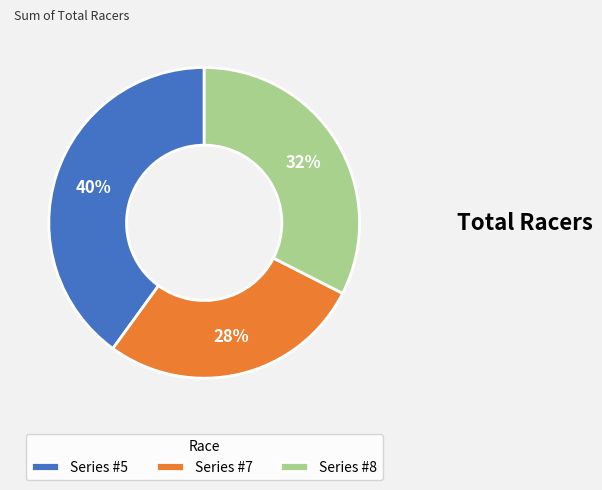

Is the sum of Series #8 and Series #7 greater than half?

Yes